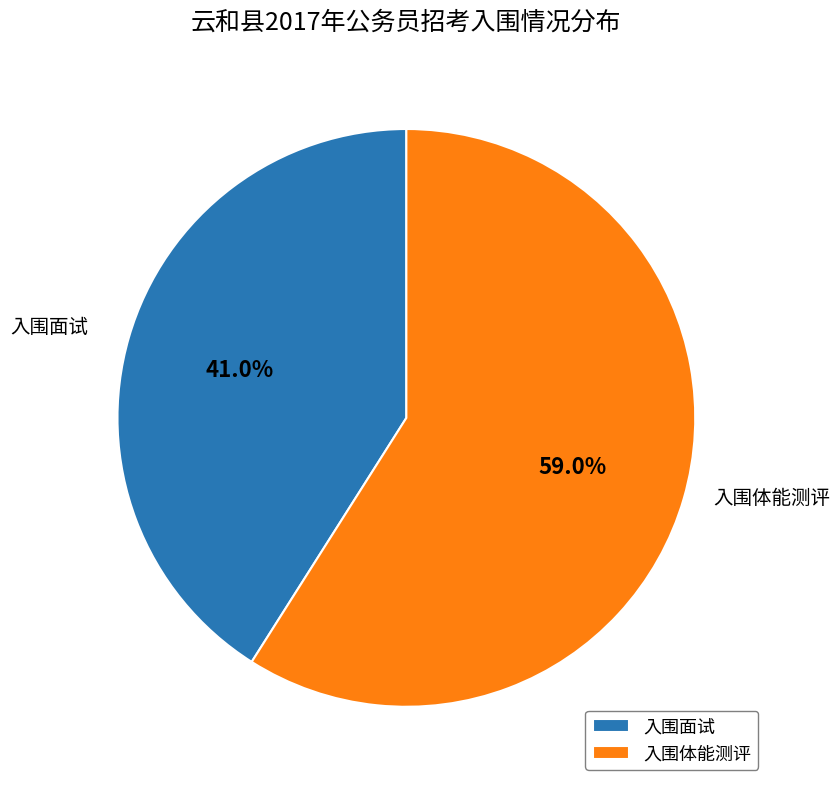

How many slices are in this pie chart?

2